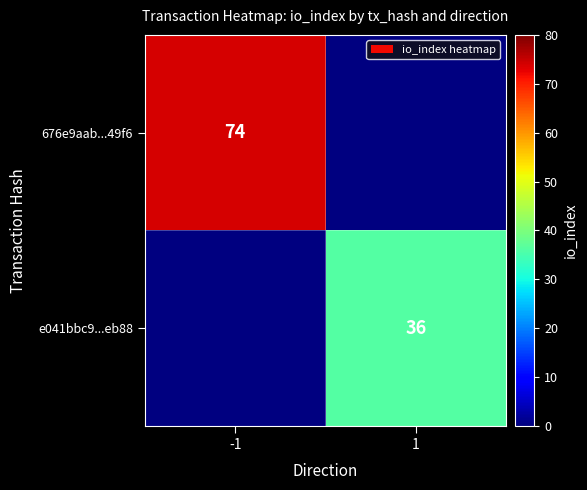

Is it true that e041bbc9...eb88 equals 36 at 1?

True